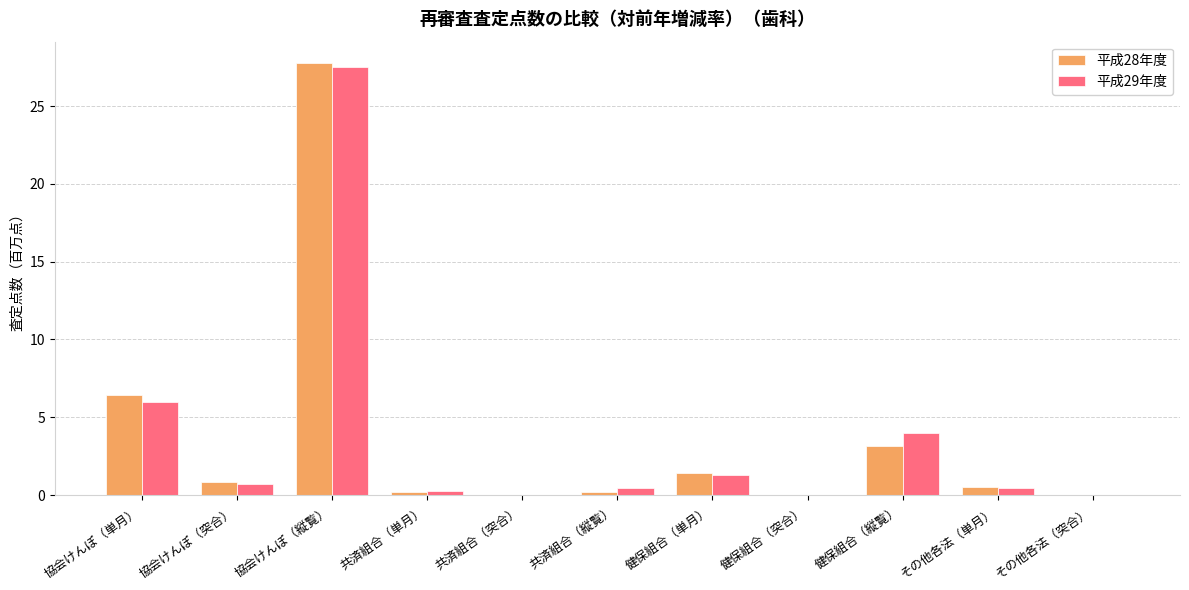

Which series changed the most between 協会けんぽ（突合） and 健保組合（縦覧）?

平成29年度